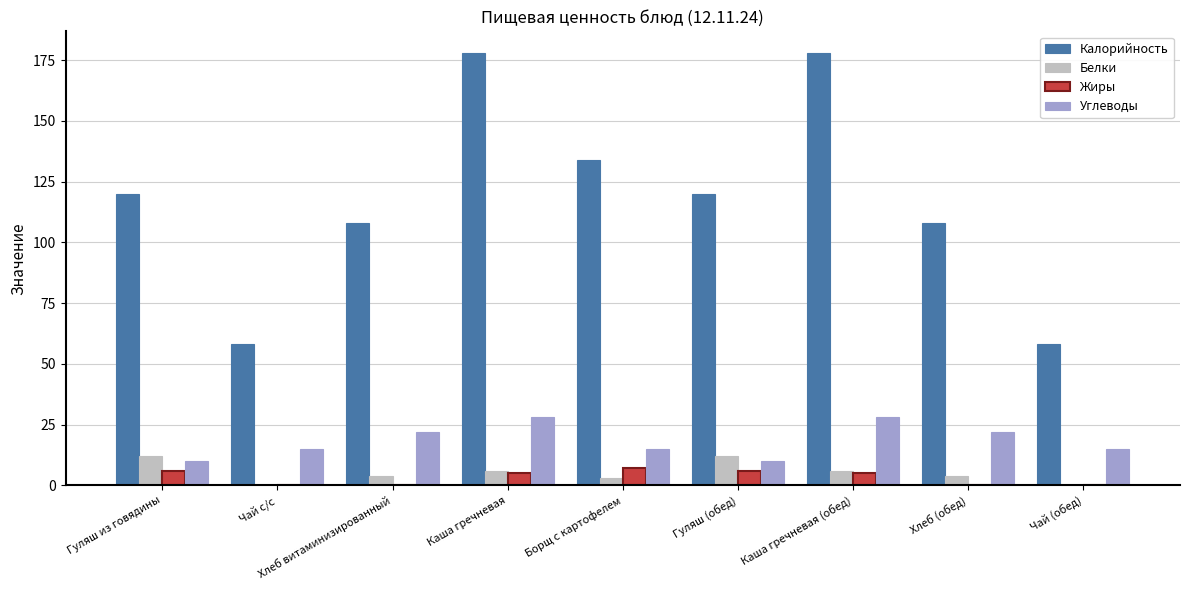

What is the sum of all Калорийность values?

1062